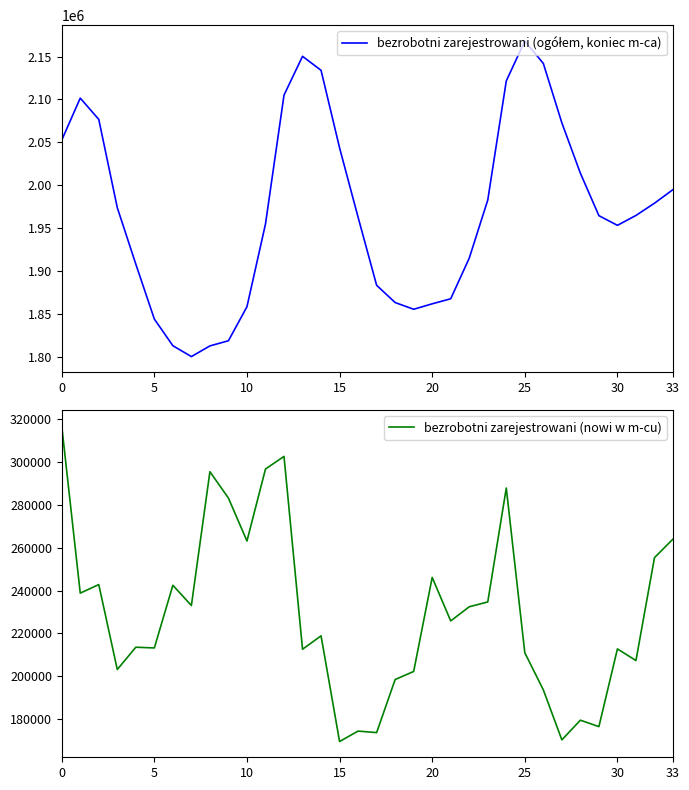

What is the lowest value of the bezrobotni zarejestrowani (nowi w m-cu) series?

169576